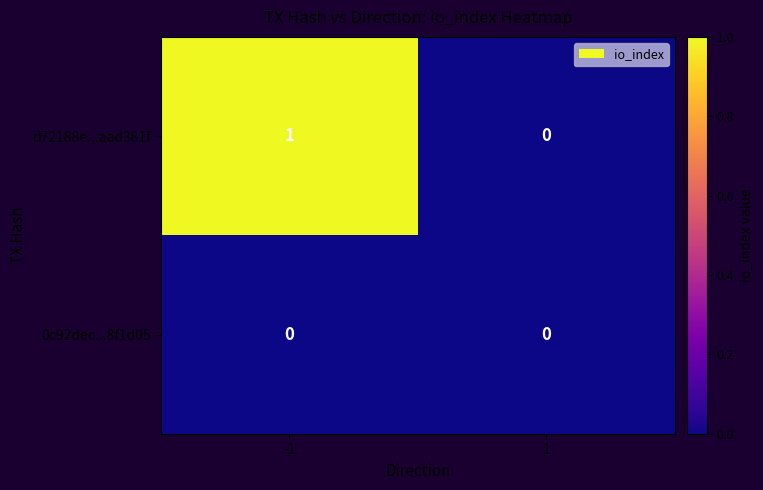

Rank the series by their maximum value, from highest to lowest.

d72188e...aad381f, 0c92dec...8f1d05